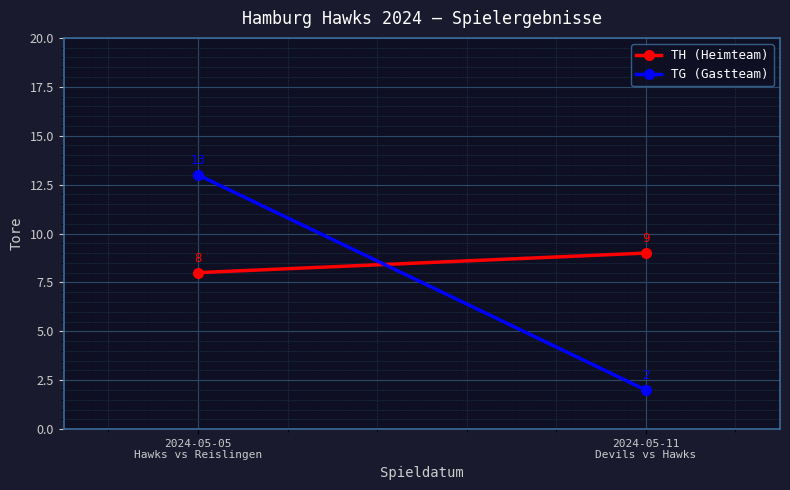

What position from the left is 2024-05-05
Hawks vs Reislingen?

1